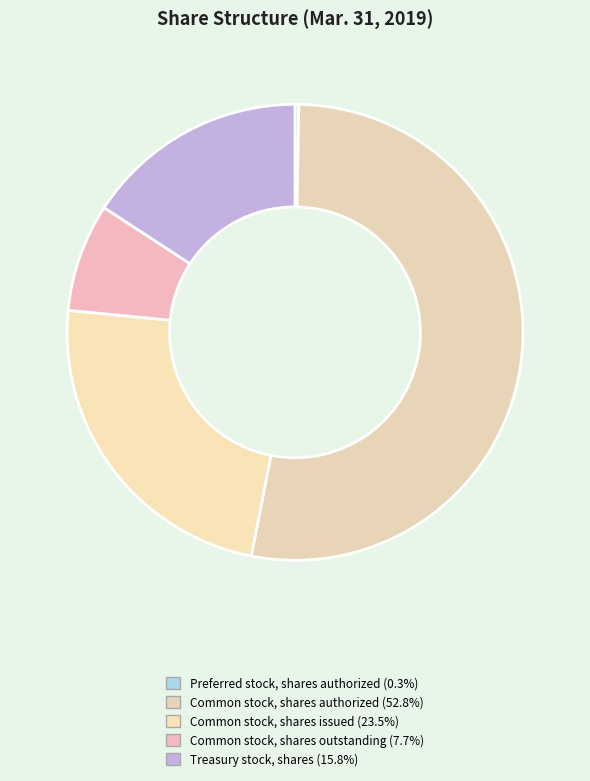

Which category has the biggest portion of the pie?

Common stock, shares authorized